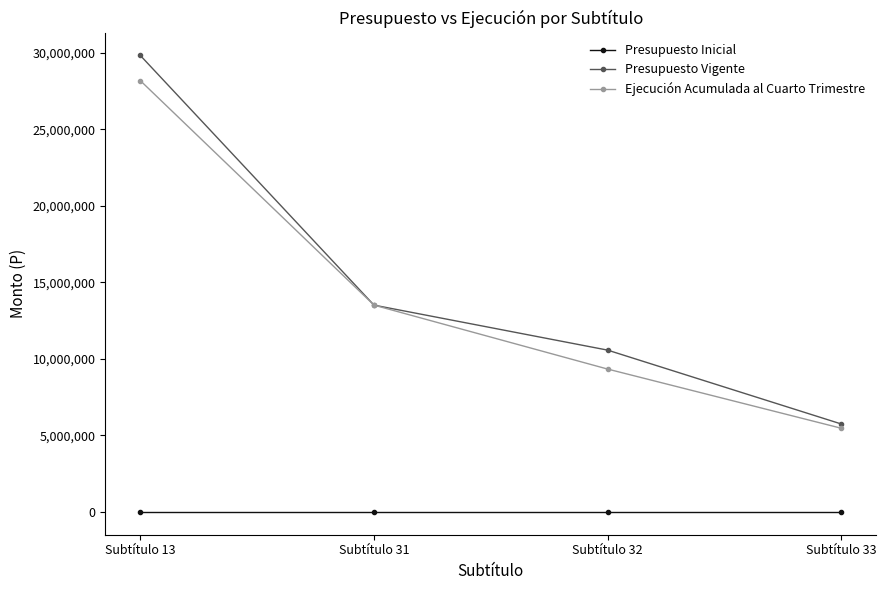

Which series has the largest range (max minus min)?

Presupuesto Vigente